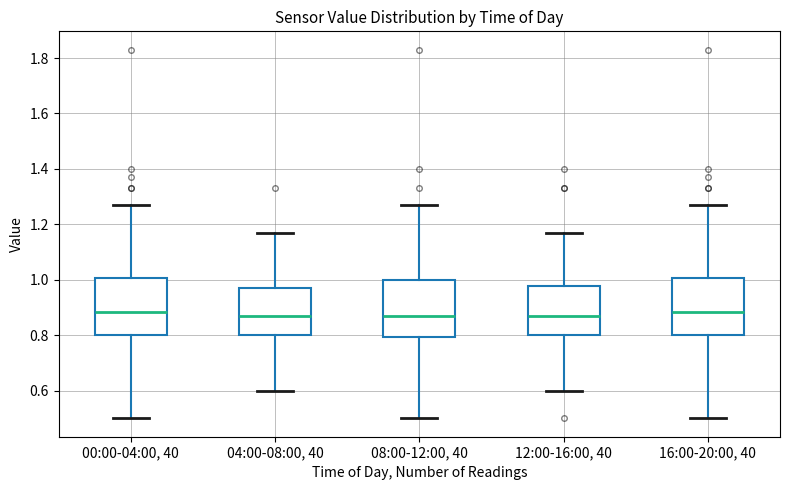

Where is the upper edge of the box for 16:00-20:00, 40 on the y-axis? The values are not printed on the chart, so give them approximately, as read against the axis.

1.00